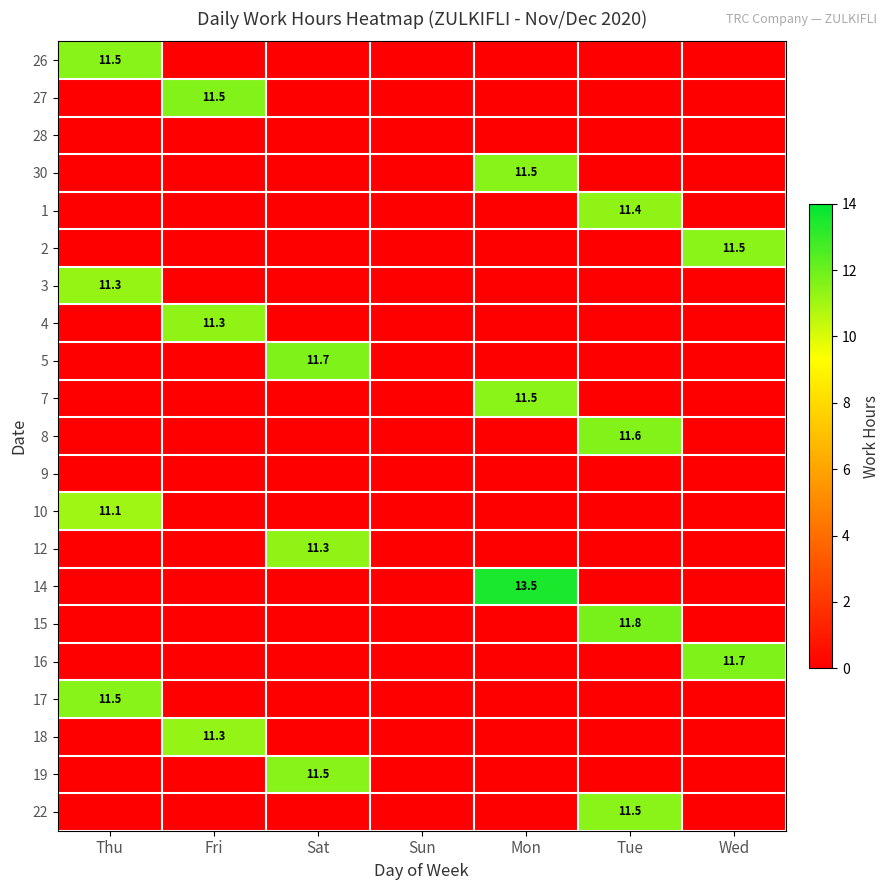

What is the average value of the 2 series?

1.6